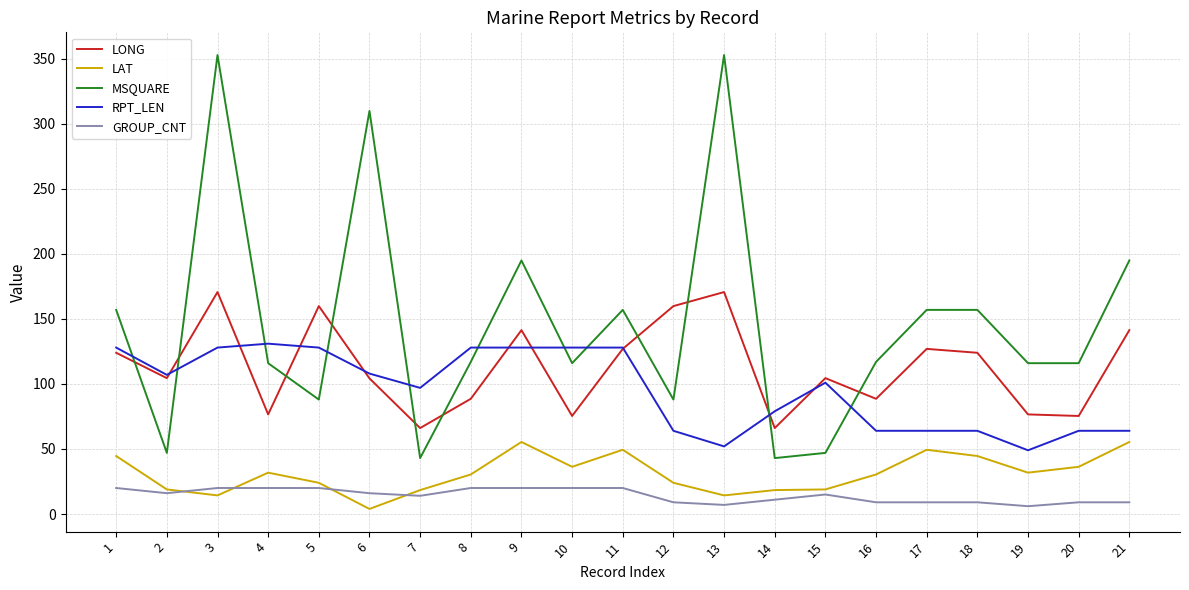

What is the difference between the highest and lowest values at 12?

150.9